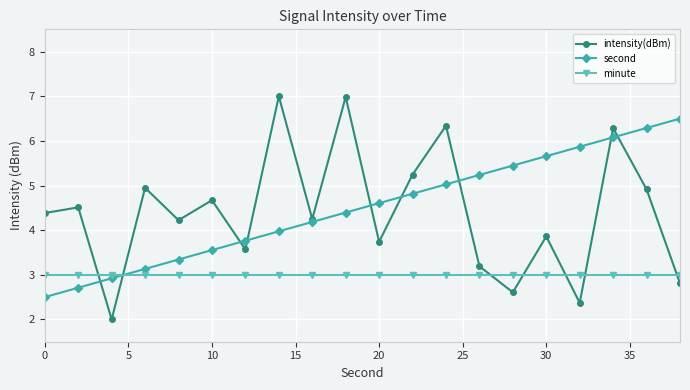

In intensity(dBm), how many points are lower than both neighbors (excluding endpoints)?

7